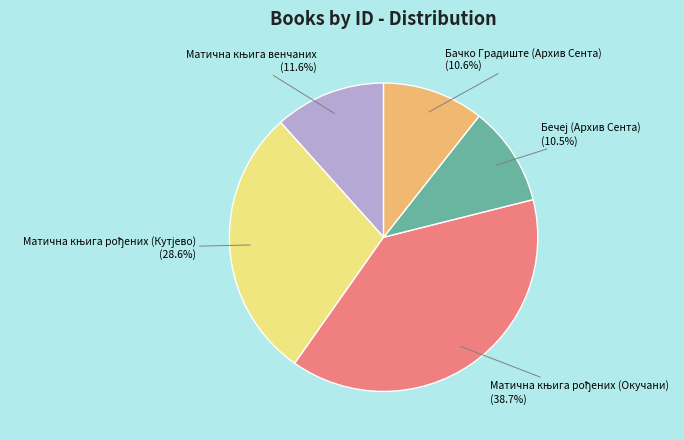

Does any single category account for the majority?

No